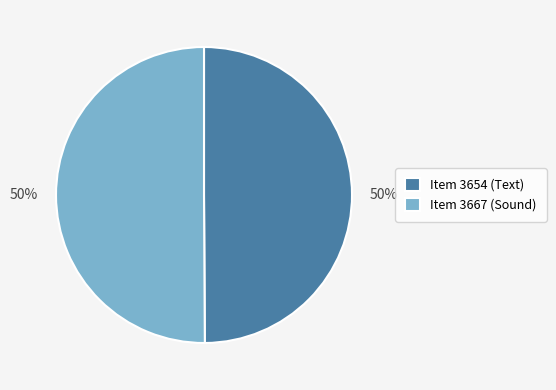

To the nearest percent, what portion does Item 3654 (Text) represent?

50%